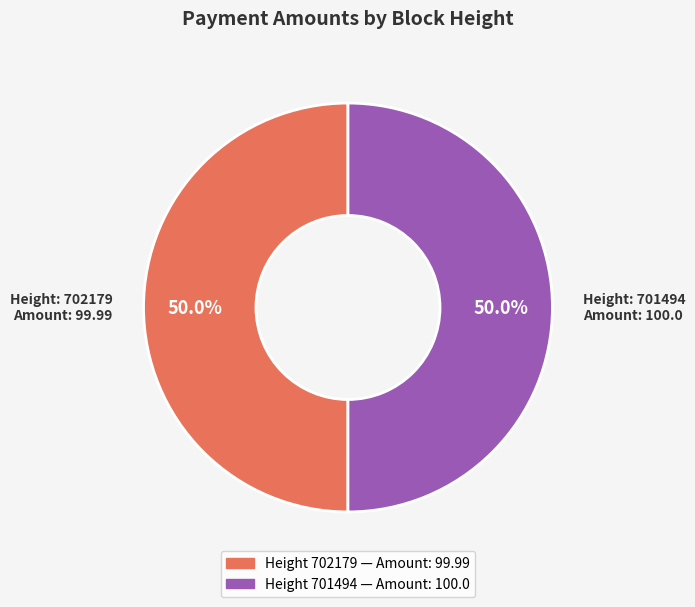

How many segments does this pie chart have?

2